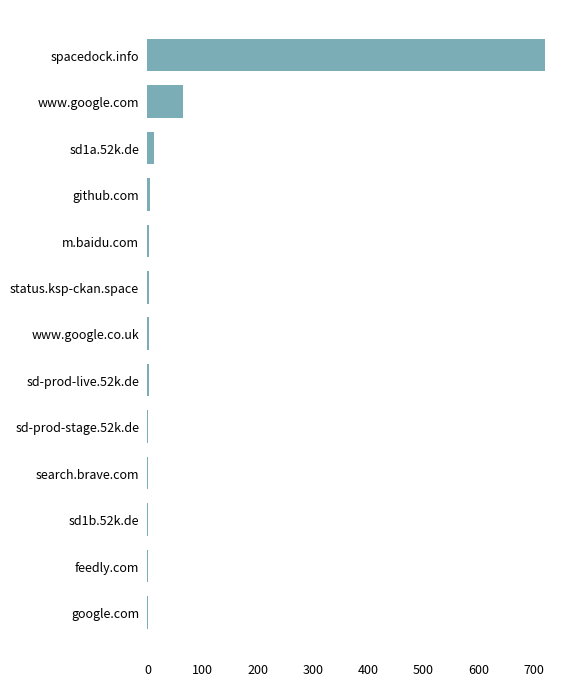

Where is the data nearest to the value 360?

www.google.com